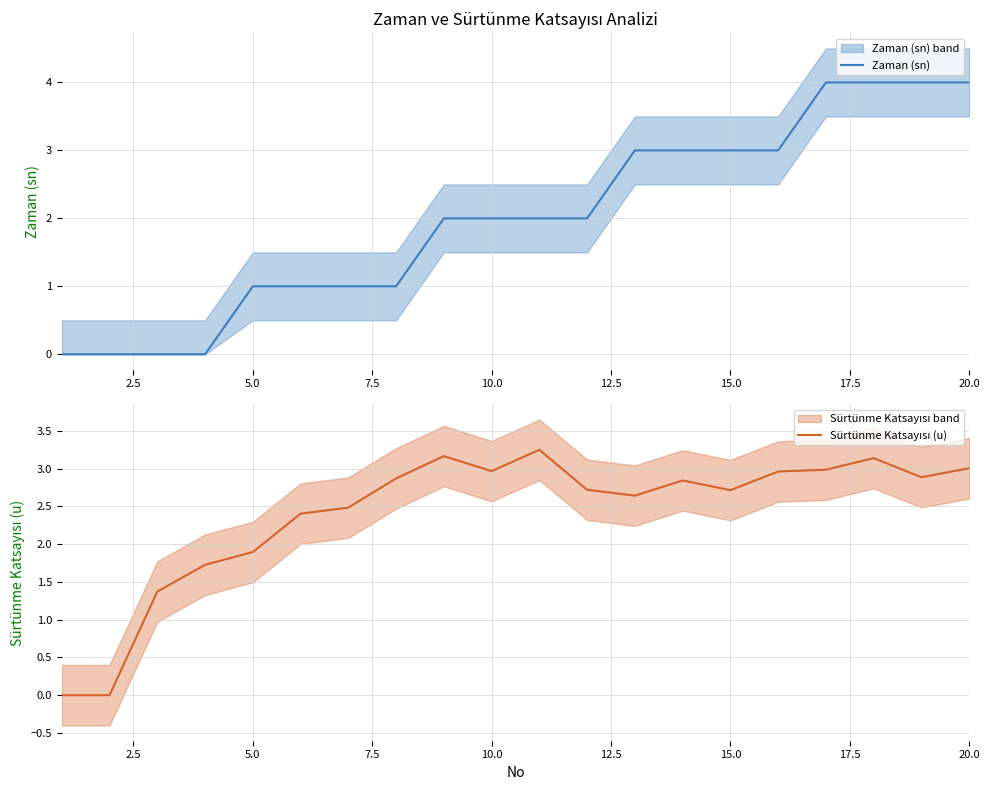

What is the value of the Zaman (sn) point at the 18th from the left?

4.0